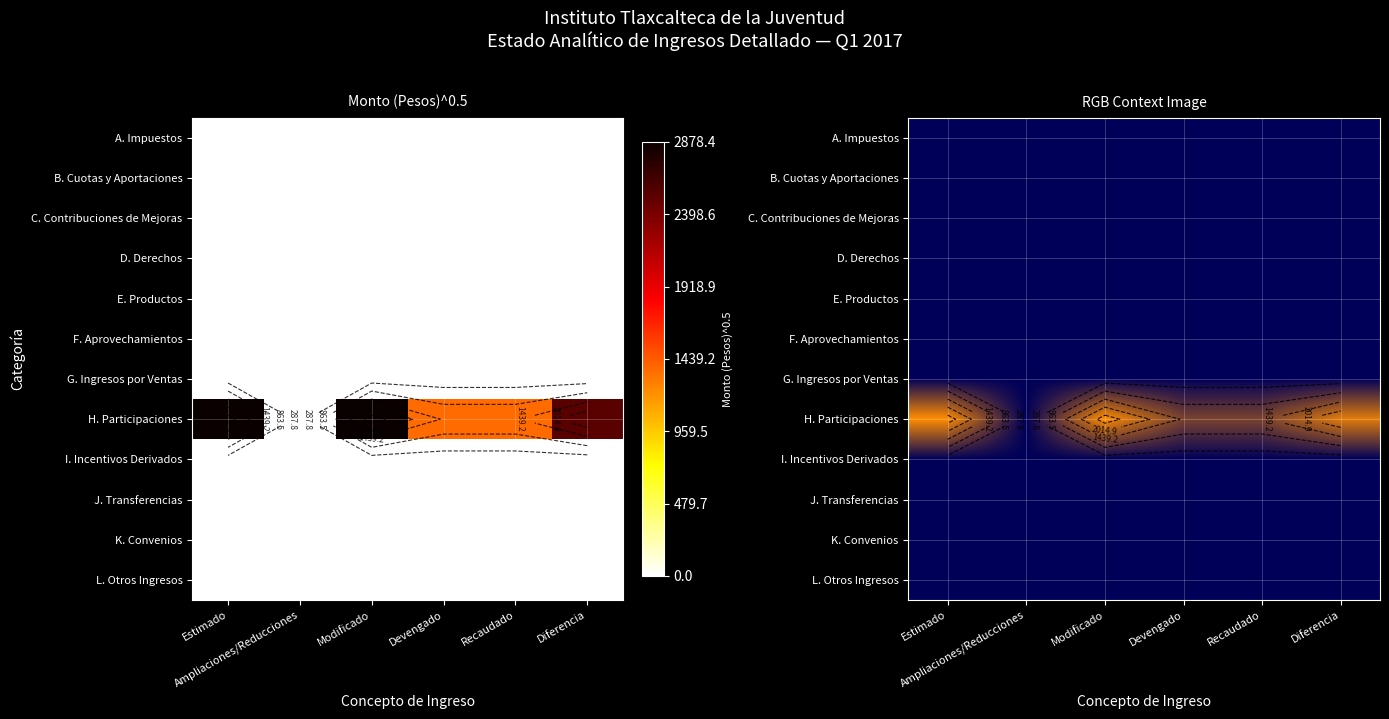

At which category does the chart reach its peak across all series?

Estimado